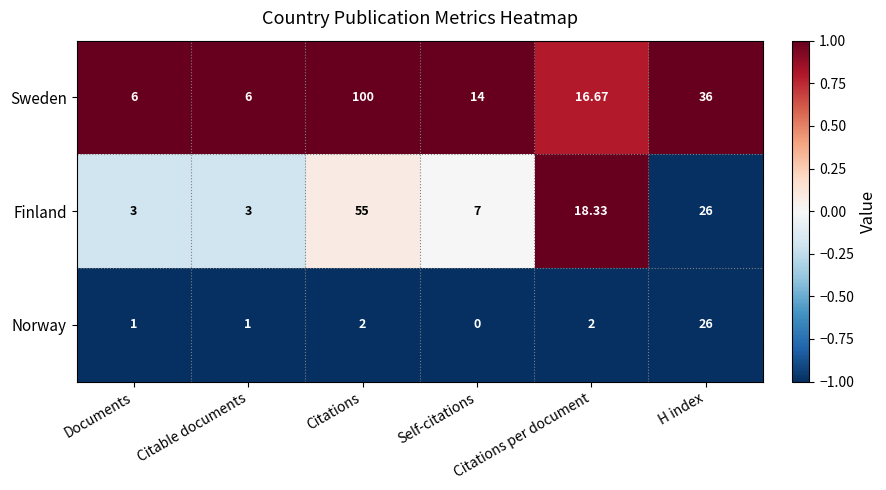

List the series in order of their peak value, lowest first.

Norway, Finland, Sweden